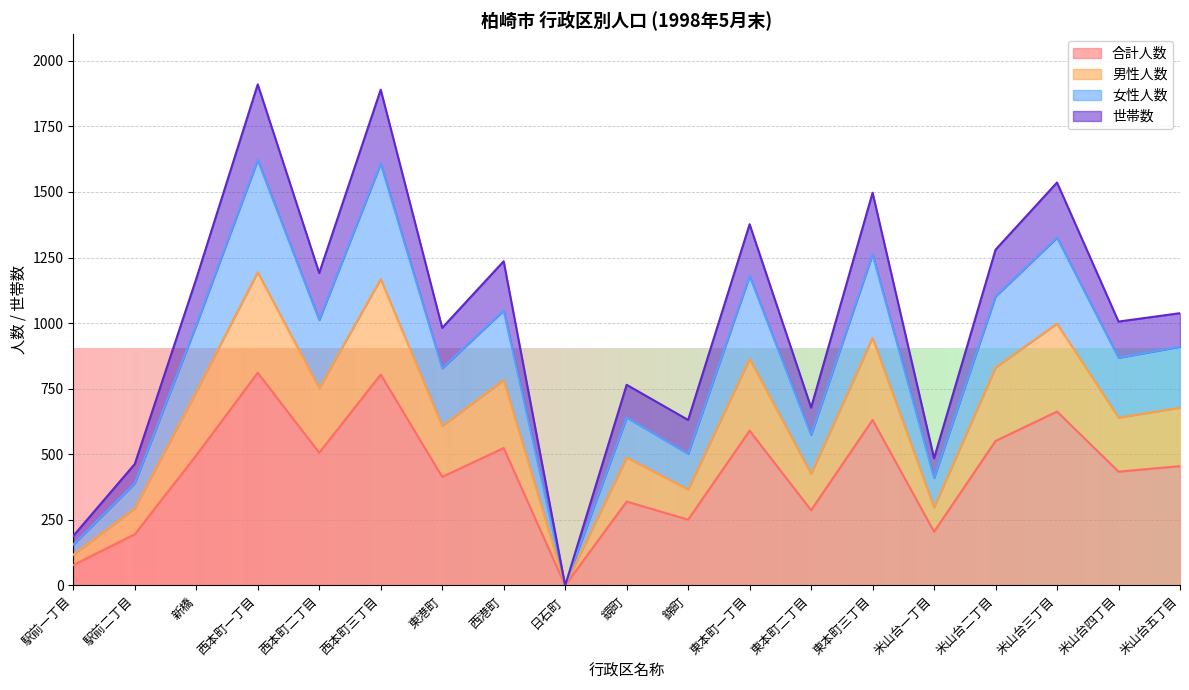

What is the total value across all series at 駅前二丁目?

463